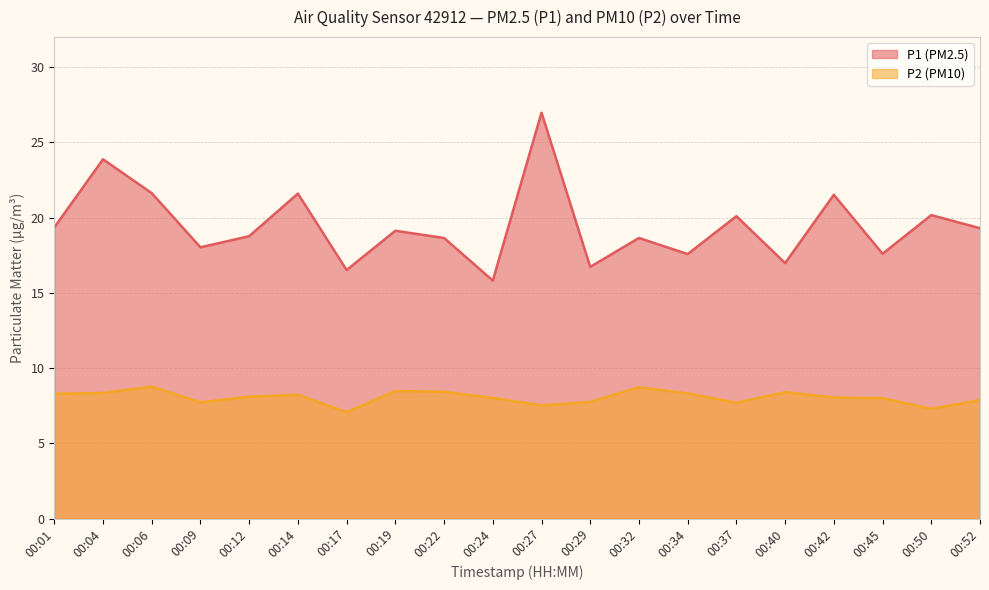

List the series in order of their overall mean, highest first.

P1, P2